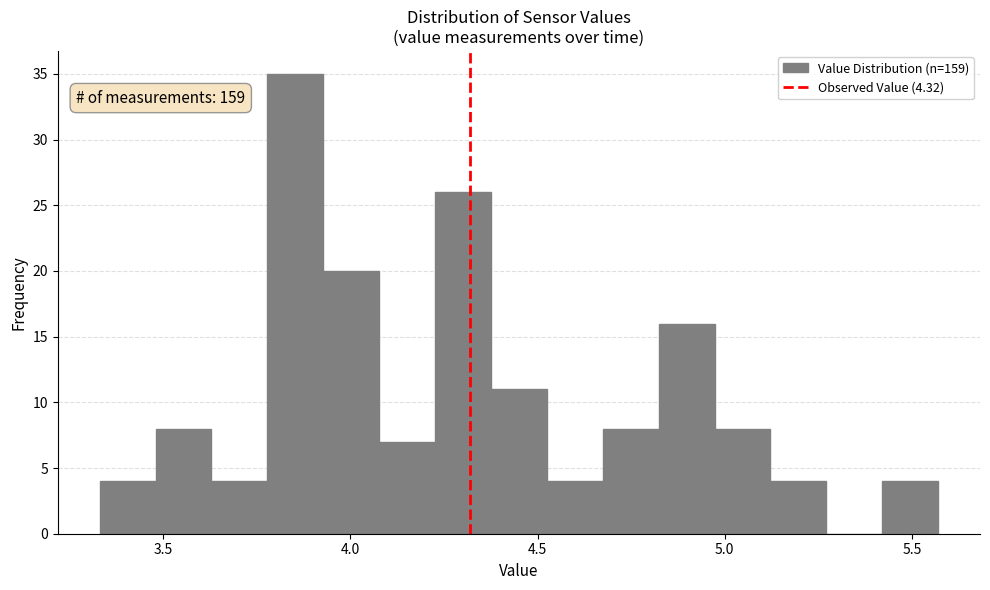

Around what value on the x-axis is the tallest bar? Give the approximate position of its centre, as read against the axis.

3.85